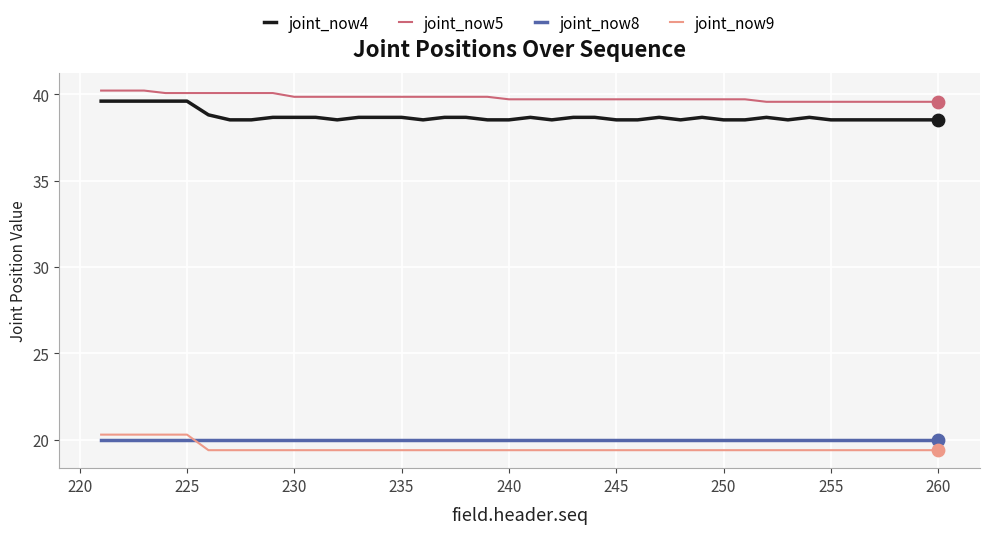

Which series has the largest total across all categories?

joint_now5